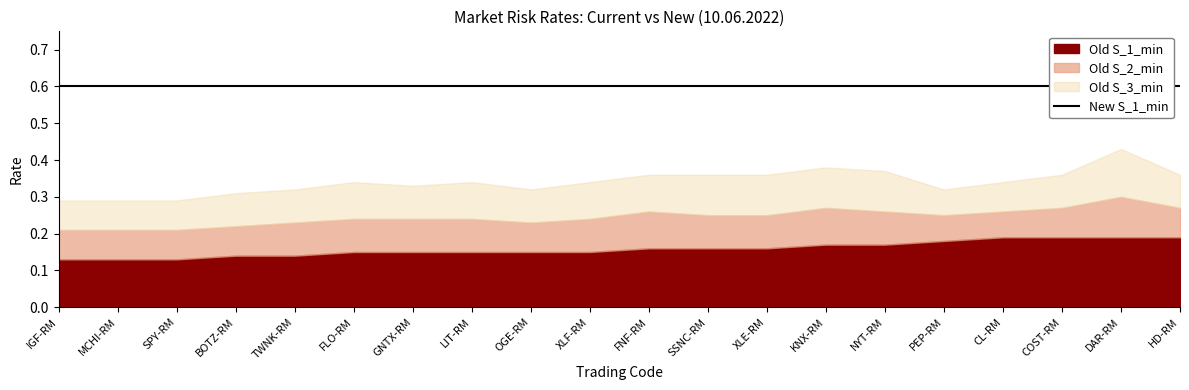

True or false: Old S_1_min has a value of 0.1 at IGF-RM.

True